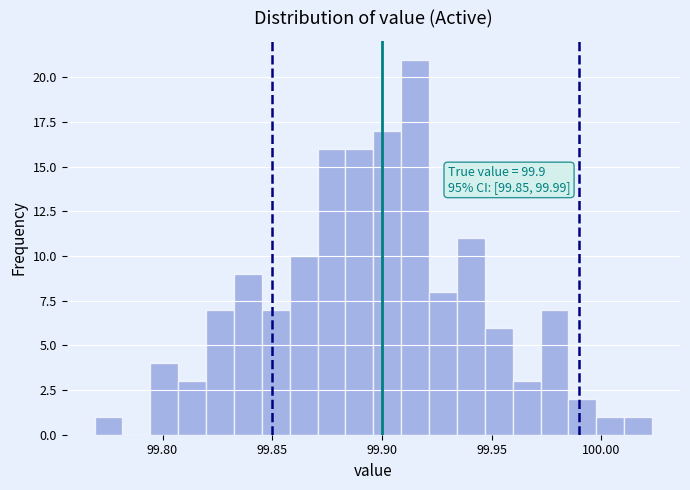

Around what value on the x-axis is the tallest bar? Give the approximate position of its centre, as read against the axis.

99.915